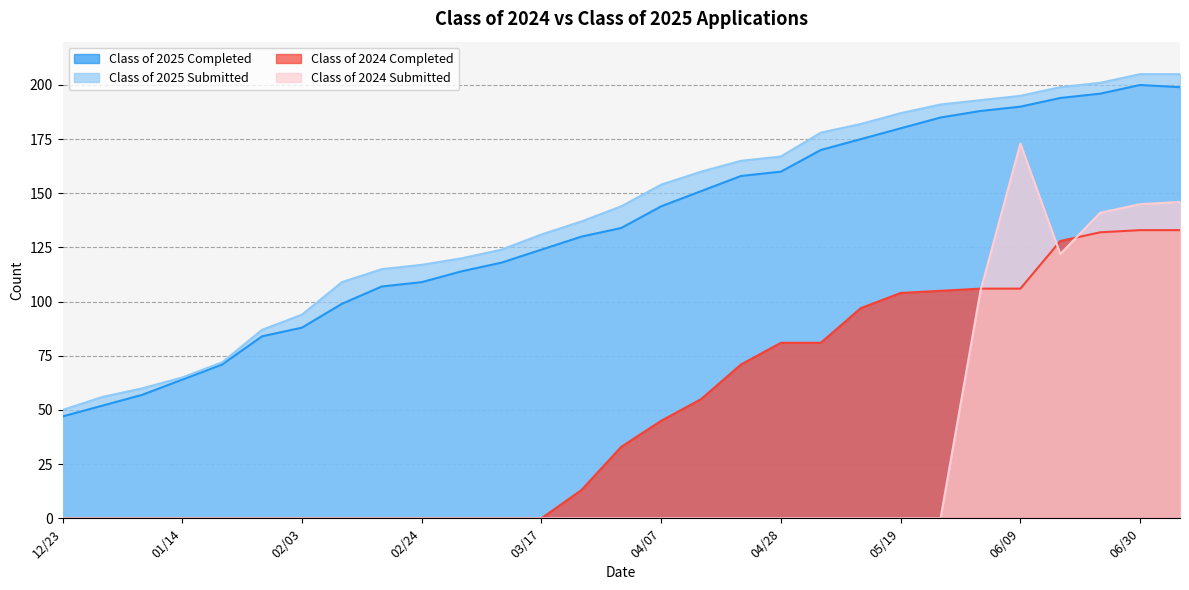

Which label corresponds to the largest value in the chart?

06/30